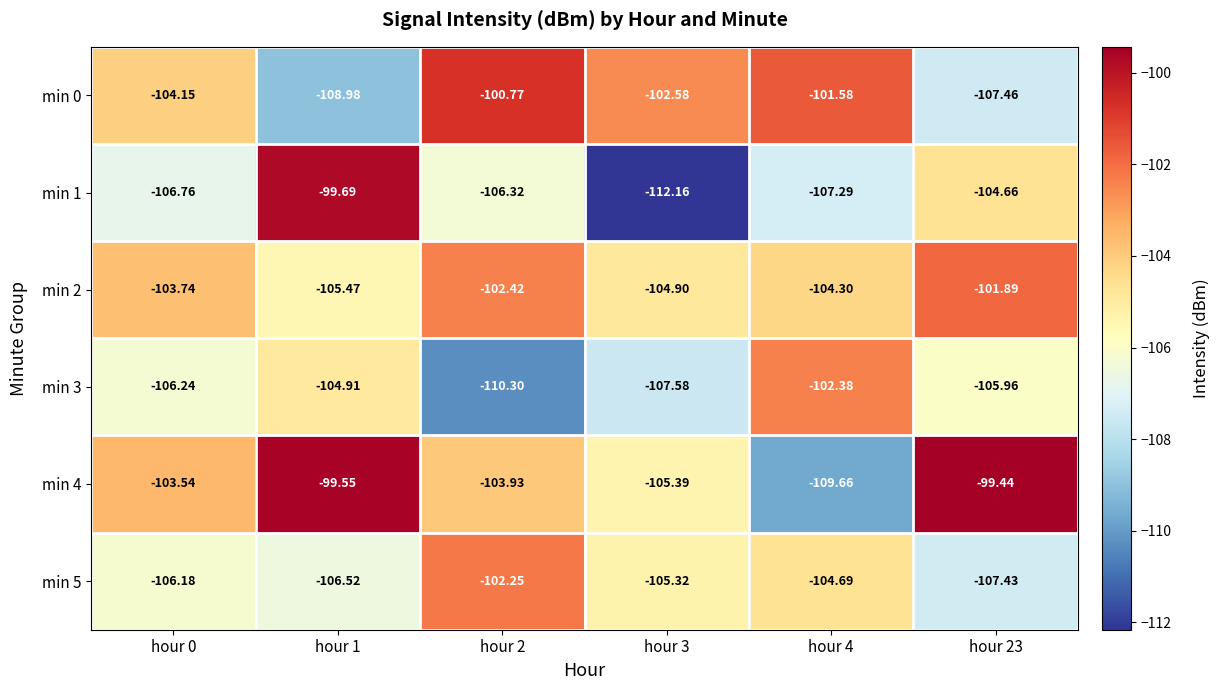

At which category does the chart reach its peak across all series?

hour 23